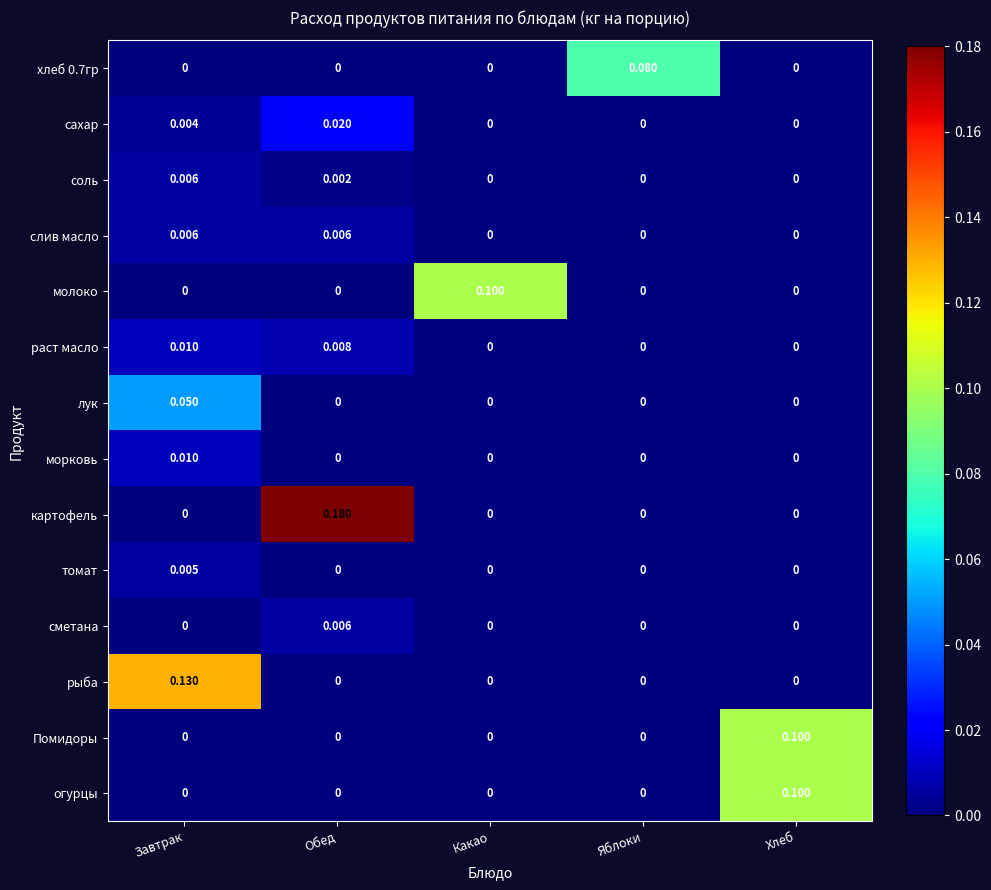

Between Завтрак and Яблоки, which series saw the biggest shift?

рыба